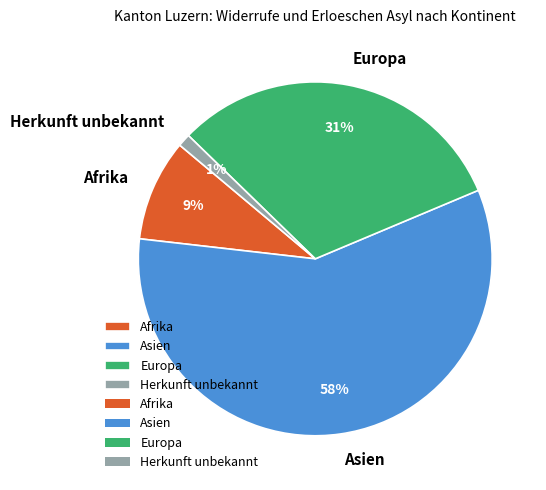

To the nearest percent, what is the average slice percentage?

25%